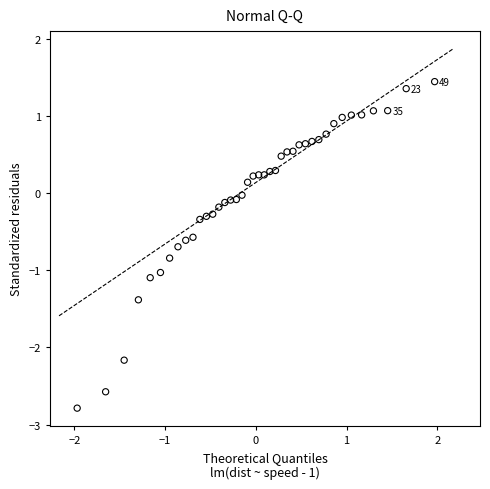

What is the range of Y values (max minus min)?

4.2